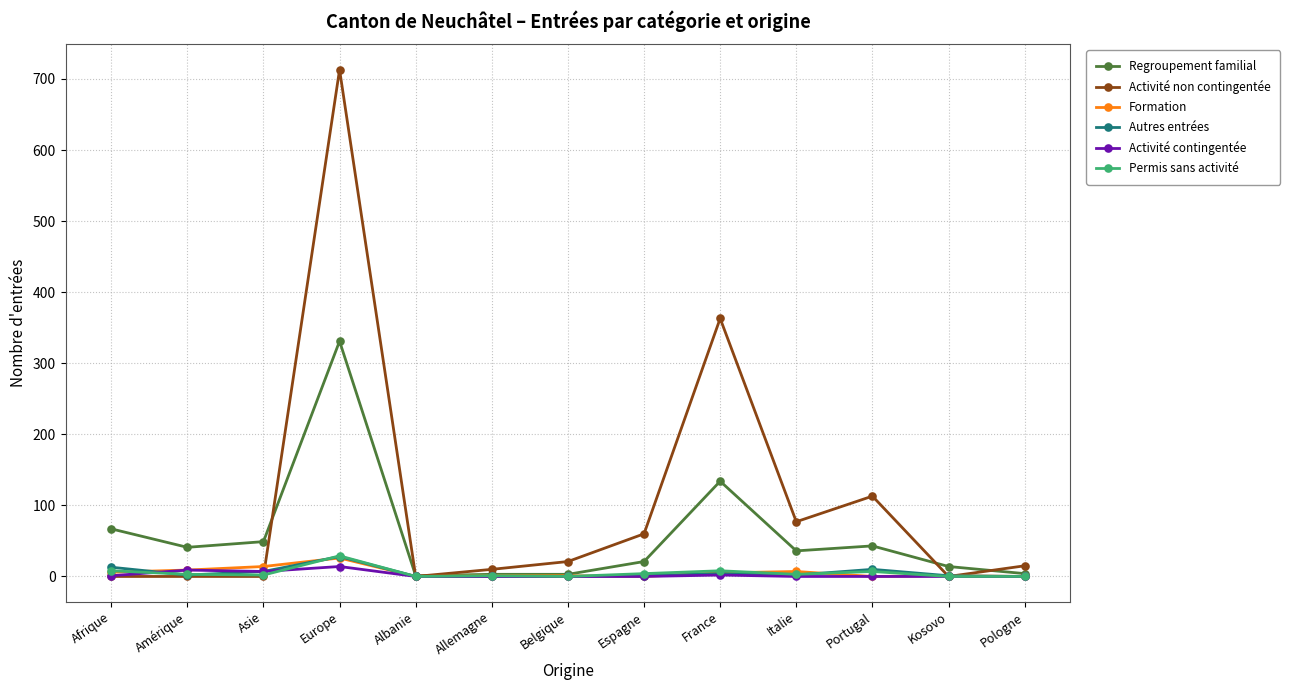

What is the label of the 12th point from the right?

Amérique